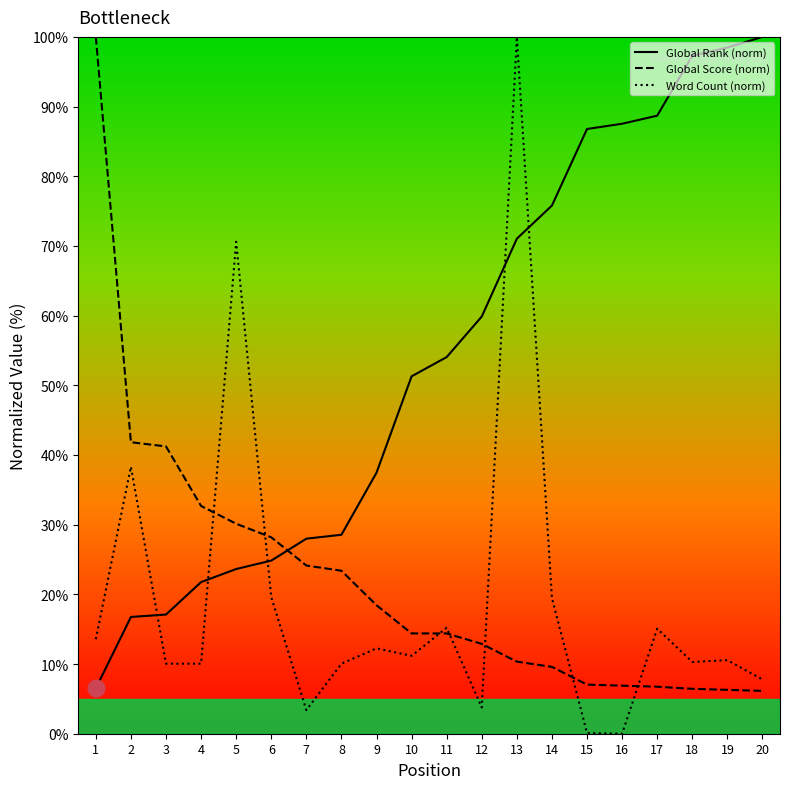

Reading left to right, list all the values displayed in this chart.

Global Rank (norm): 6.5	16.8	17.1	21.8	23.6	24.8	28.0	28.6	37.5	51.3	54.1	59.9	71.0	75.8	86.8	87.5	88.7	97.3	98.5	100.0
Global Score (norm): 100.0	41.8	41.2	32.7	30.1	28.2	24.1	23.4	18.4	14.4	14.4	12.9	10.3	9.6	7.0	6.9	6.7	6.4	6.3	6.1
Word Count (norm): 13.6	38.3	10.1	10.1	70.6	19.6	3.4	10.1	12.2	11.2	15.2	3.8	100.0	19.5	0.1	0.0	15.1	10.3	10.6	7.8